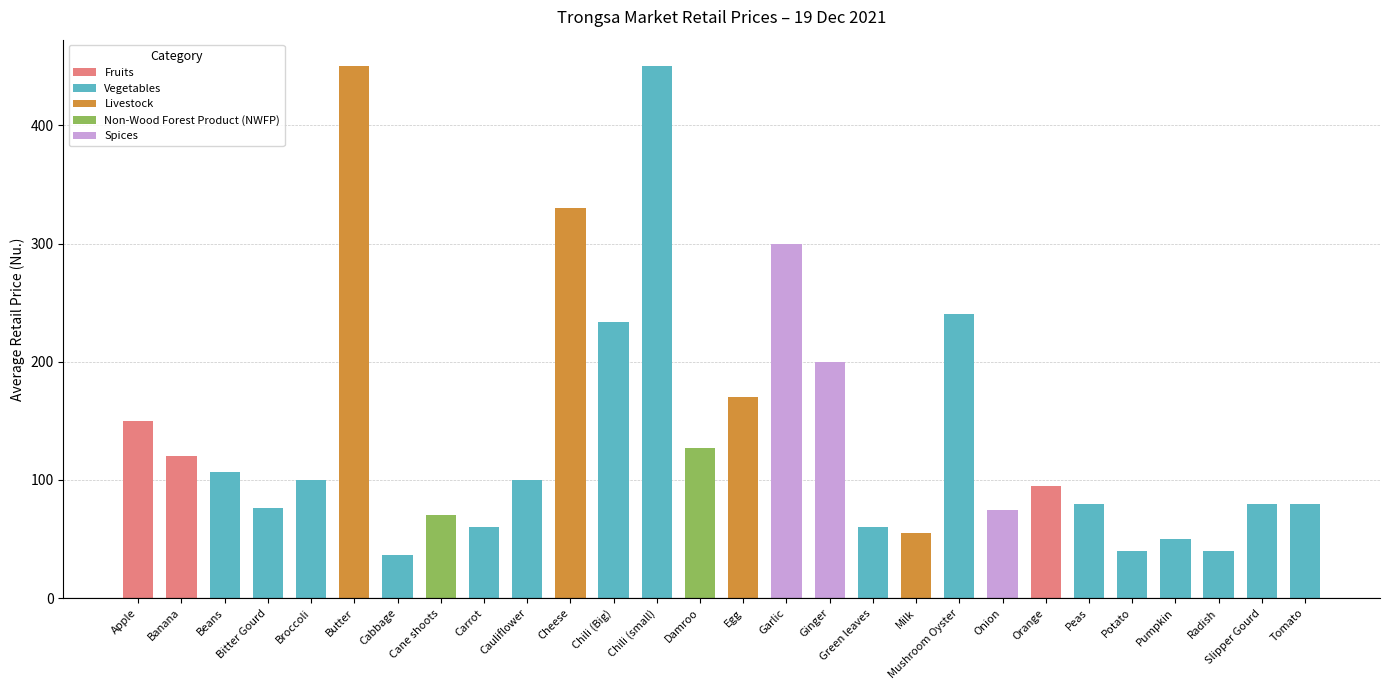

What position from the right is Cauliflower?

19